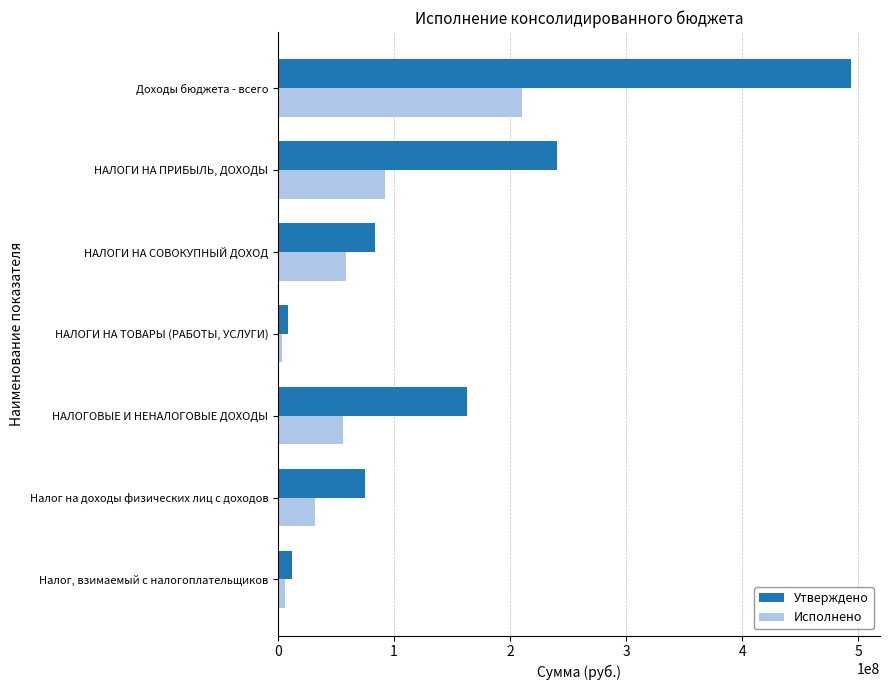

Between Налог на доходы физических лиц с доходов and Налог, взимаемый с налогоплательщиков, which series saw the biggest shift?

Утверждено